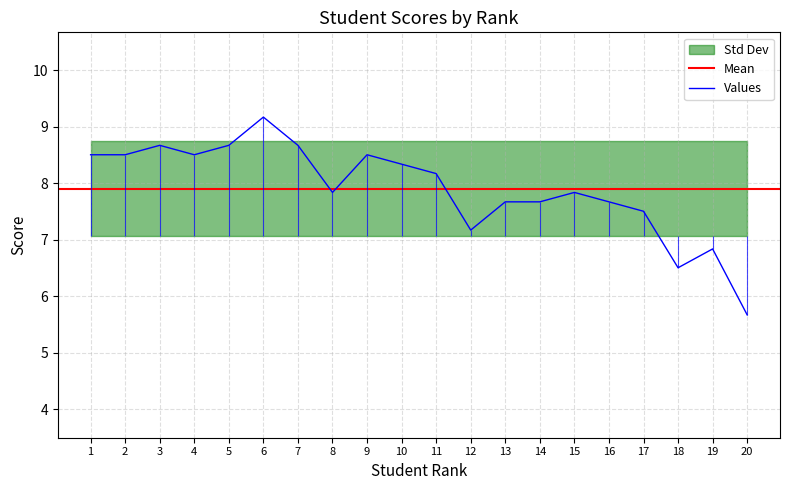

What is the lowest value of the Values series?

5.7